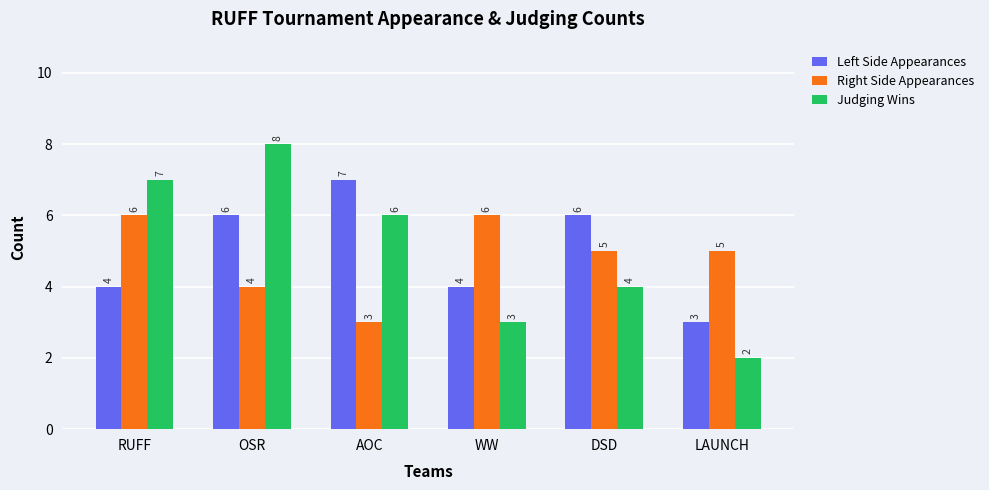

Where does the Right Side Appearances series first go above 5?

RUFF